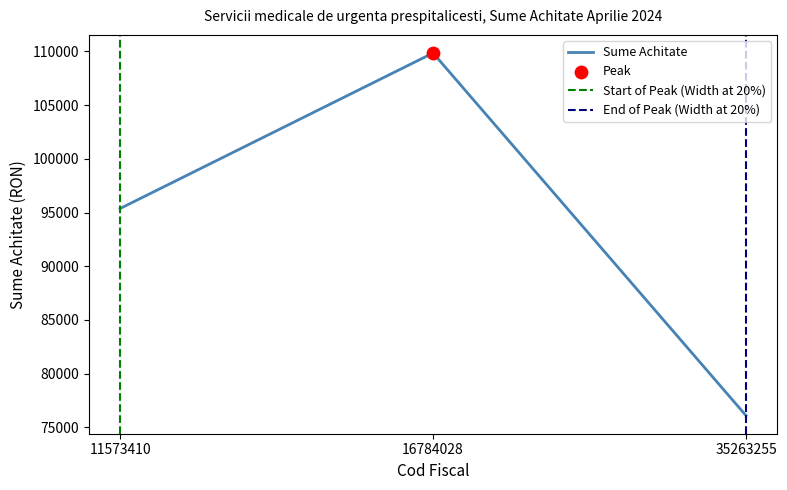

What is the change in value from 11573410 to 35263255?

-19266.6